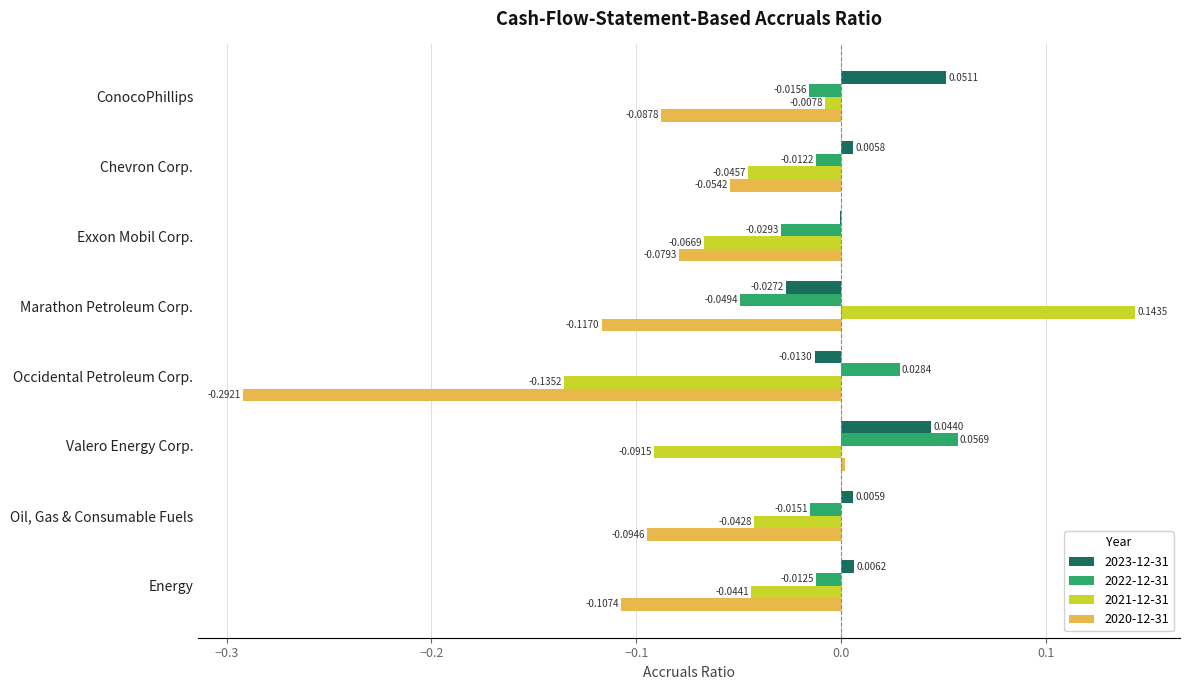

What is the sum of all 2020-12-31 values?

-0.8